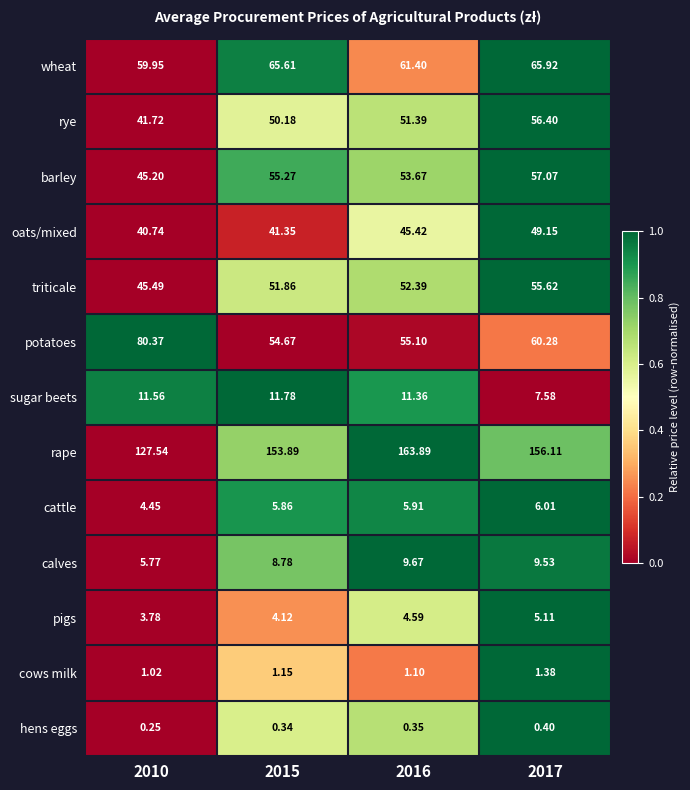

At which category is the sum across all series the highest?

2017